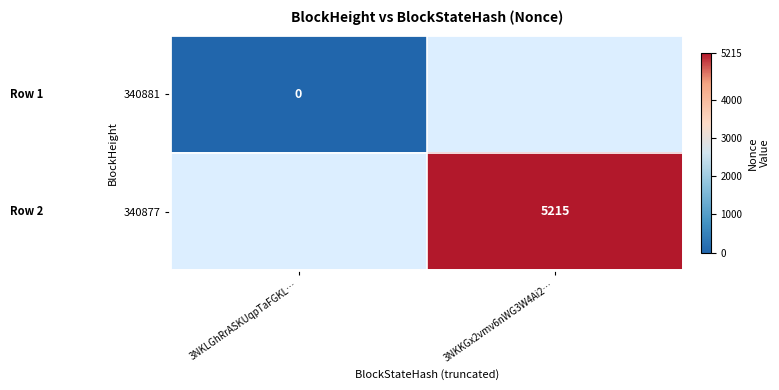

Which label corresponds to the largest value in the chart?

3NKKGx2vmv6nWG3W4Ai2…